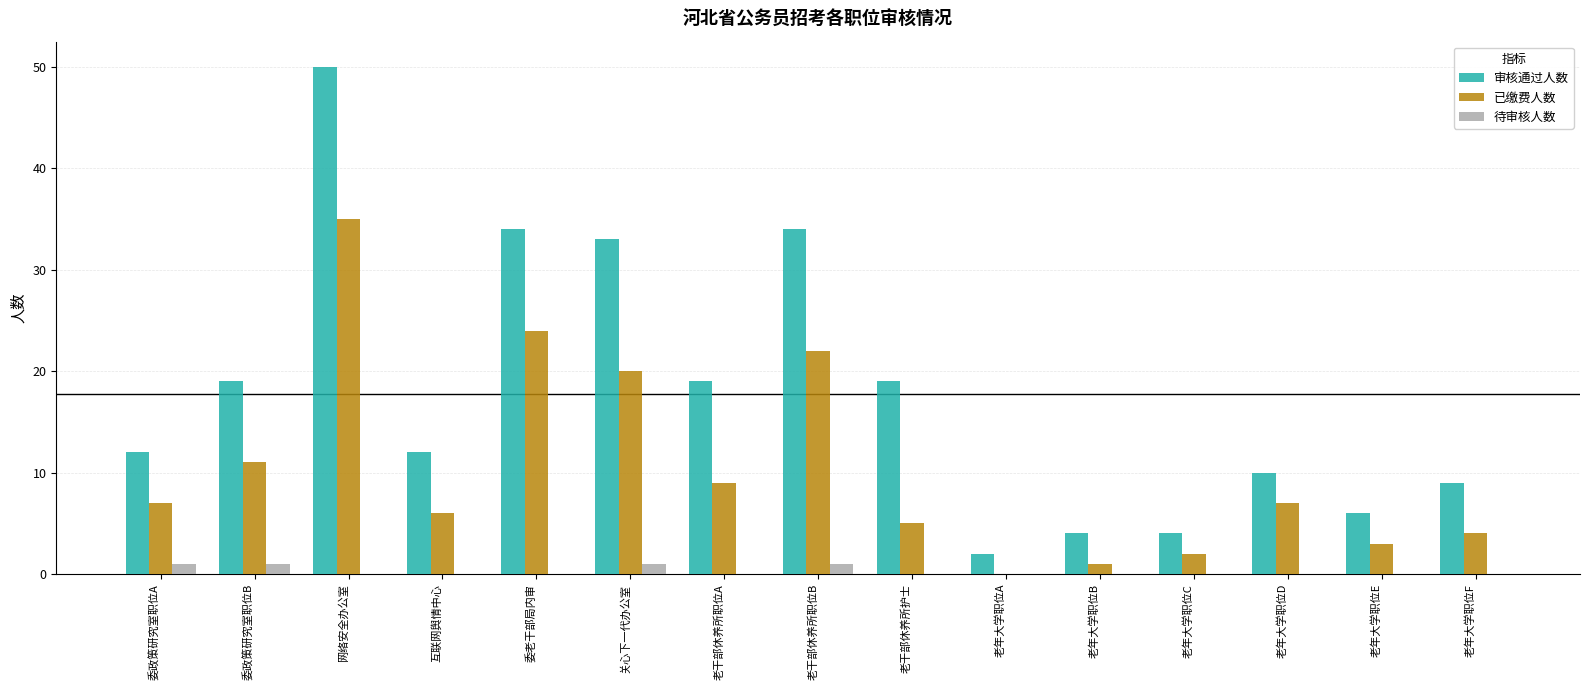

The 待审核人数 series shows 0 at 老年大学职位B. True or false?

True